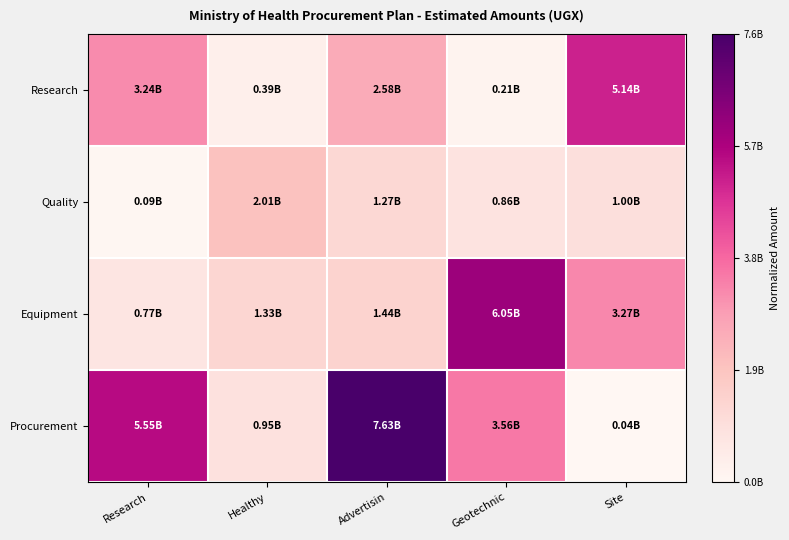

Reading left to right, transcribe all the data shown in this chart.

Research: Research=0.4	Healthy=0.0	Advertisin=0.3	Geotechnic=0.0	Site=0.7
Quality: Research=0.0	Healthy=0.3	Advertisin=0.2	Geotechnic=0.1	Site=0.1
Equipment: Research=0.1	Healthy=0.2	Advertisin=0.2	Geotechnic=0.8	Site=0.4
Procurement: Research=0.7	Healthy=0.1	Advertisin=1.0	Geotechnic=0.5	Site=0.0